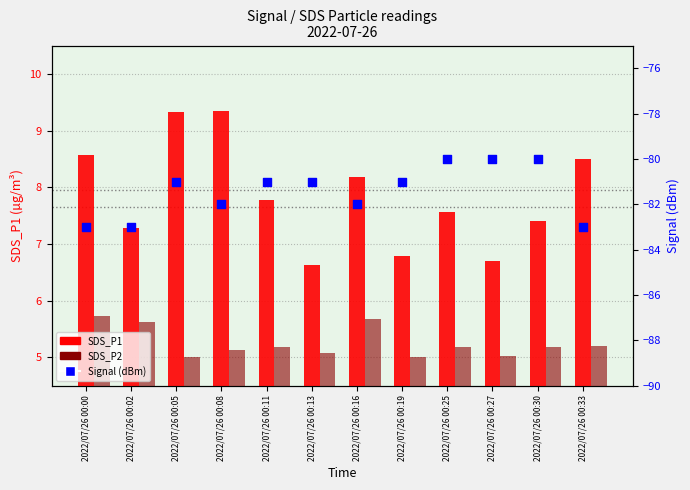

What is the total value across all series at 2022/07/26 00:16?

-68.1